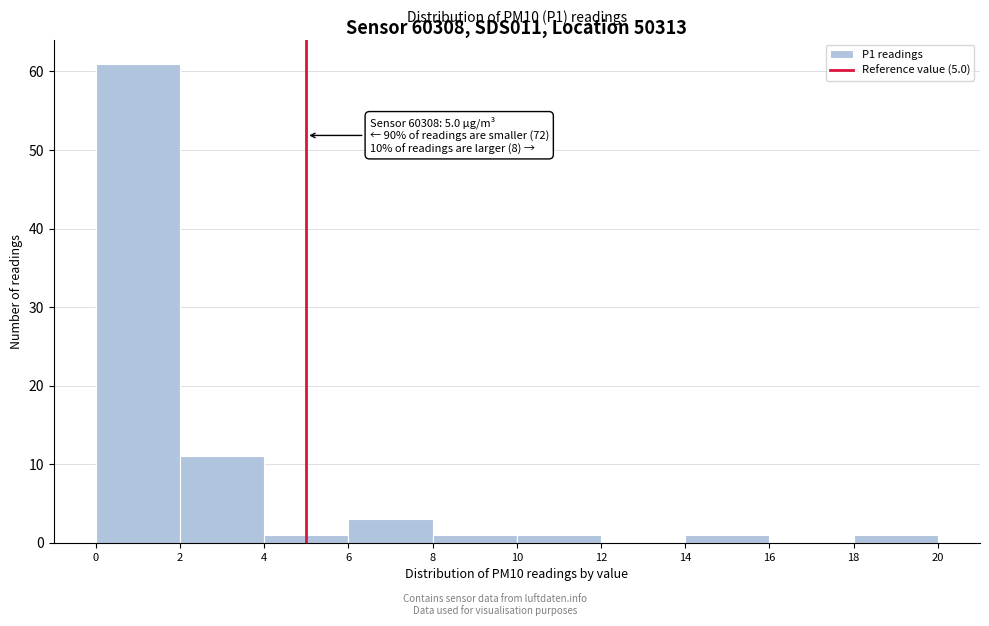

Which range on the x-axis has the tallest bar?

0 to 2